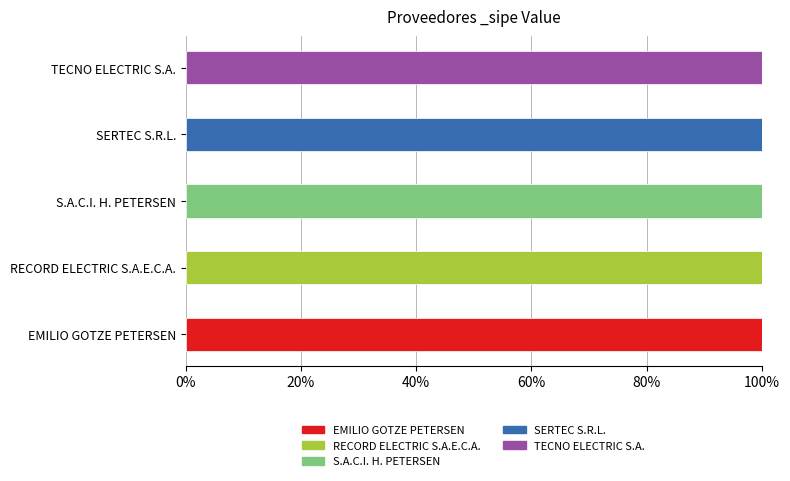

What is the difference between the highest and lowest values at S.A.C.I. H. PETERSEN?

2033620